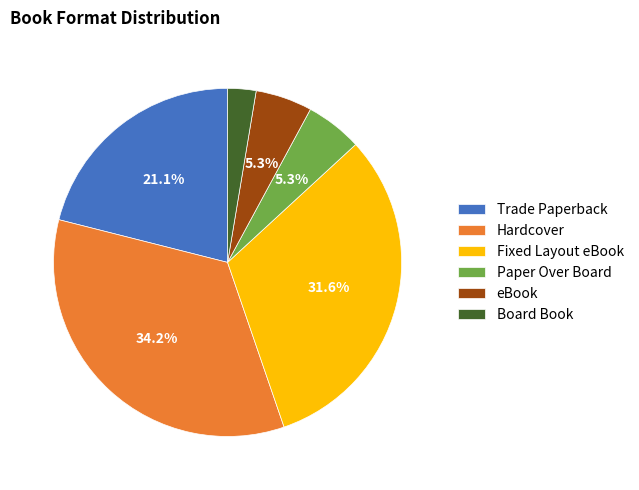

Which slice is the largest?

Hardcover